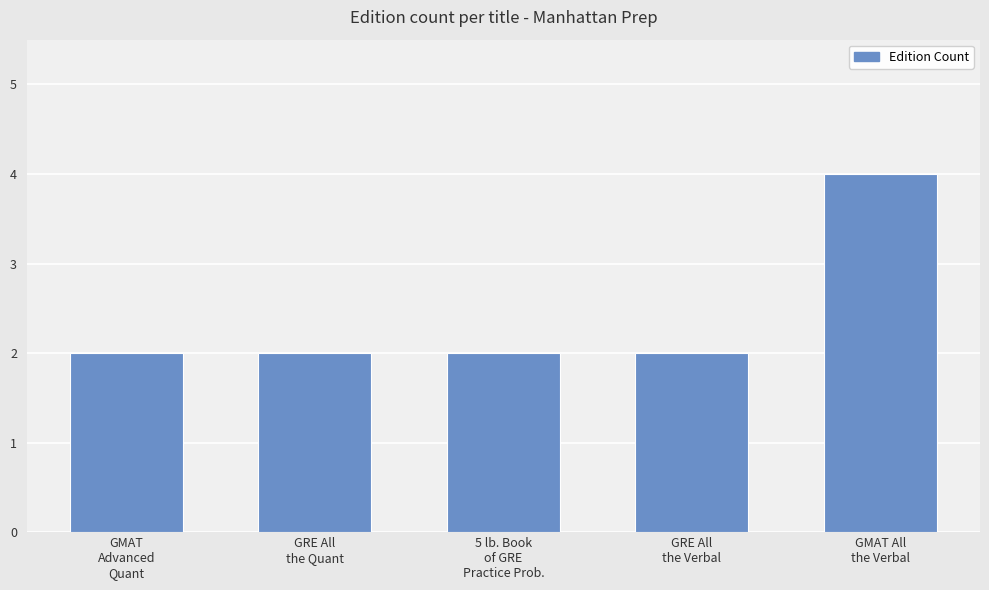

What is the difference between the maximum and minimum values?

2